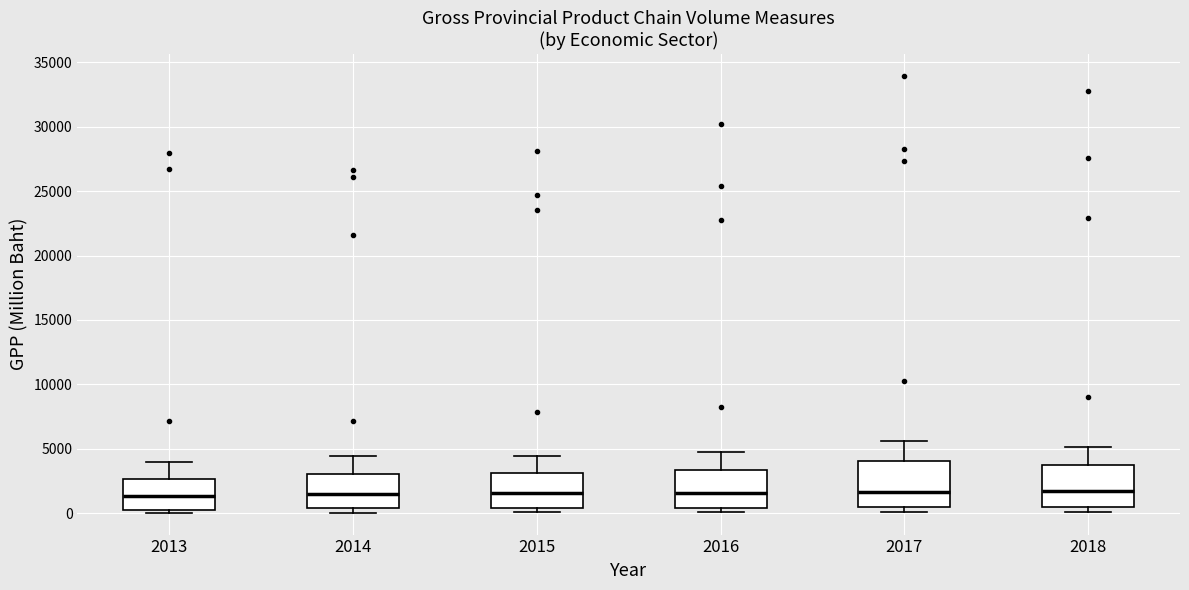

Reading left to right, transcribe this box plot: for each box, give where its median line is, the range the box spans, and where its two whiskers end, as read against the y-axis. The values are not printed on the chart, so give them approximately, as read against the axis.

2013: median 1500, box 0 to 2500, whiskers 0 (just below the box's lower edge) to 4000
2014: median 1500, box 500 to 3000, whiskers 0 to 4500
2015: median 1500, box 500 to 3000, whiskers 0 to 4500
2016: median 1500, box 500 to 3500, whiskers 0 to 4500
2017: median 1500, box 500 to 4000, whiskers 0 to 5500
2018: median 1500, box 500 to 4000, whiskers 0 to 5000